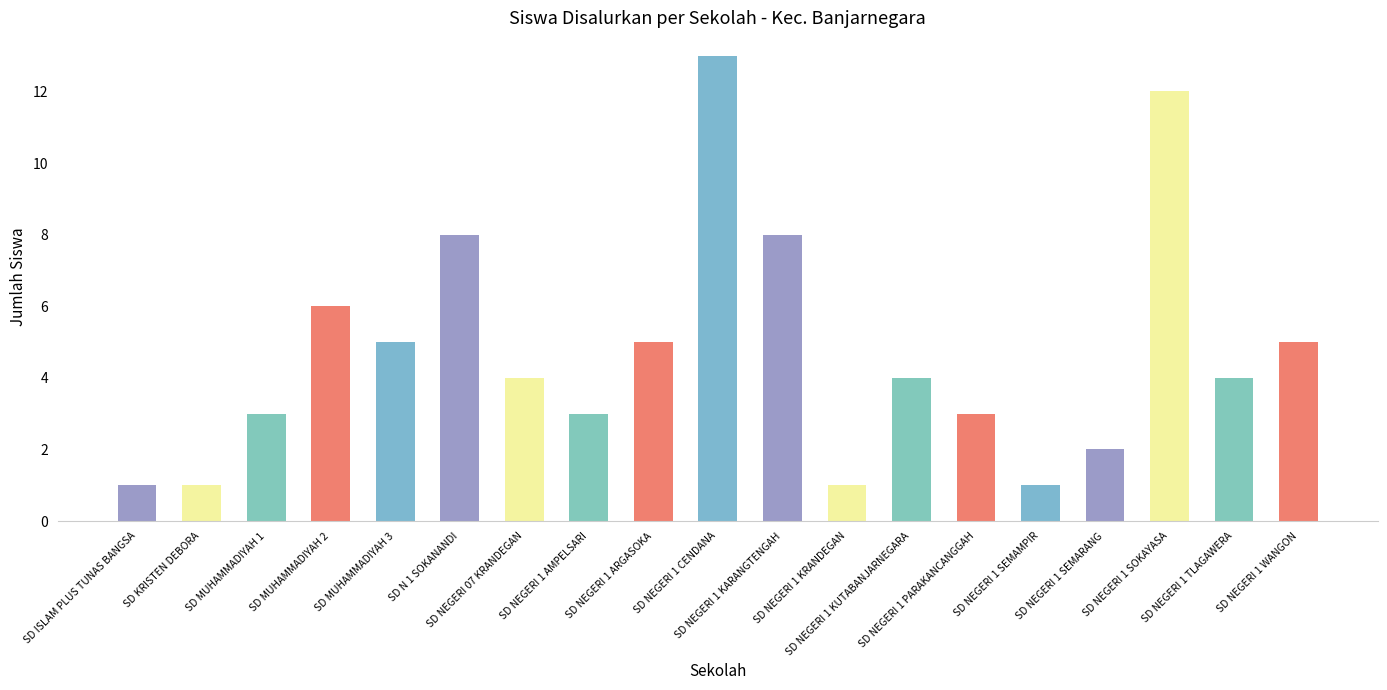

The value at SD NEGERI 1 PARAKANCANGGAH is 3. True or false?

True